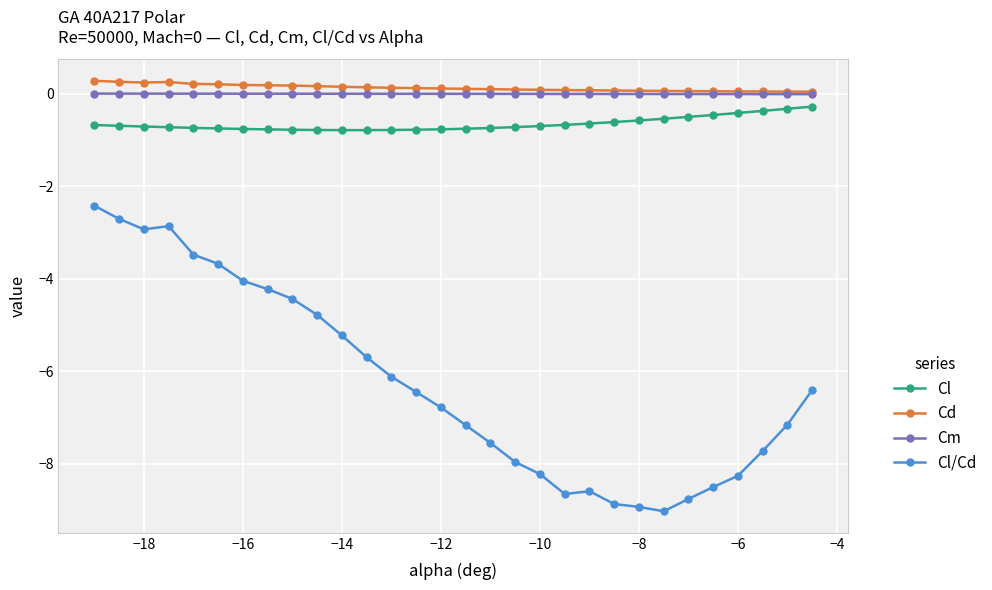

What is the difference between the maximum and minimum values in the Cd series?

0.2